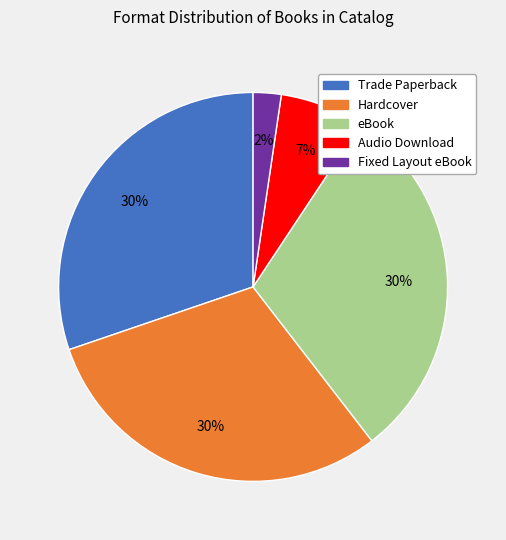

Approximately how many times larger is the value at Fixed Layout eBook compared to Trade Paperback?

0.1